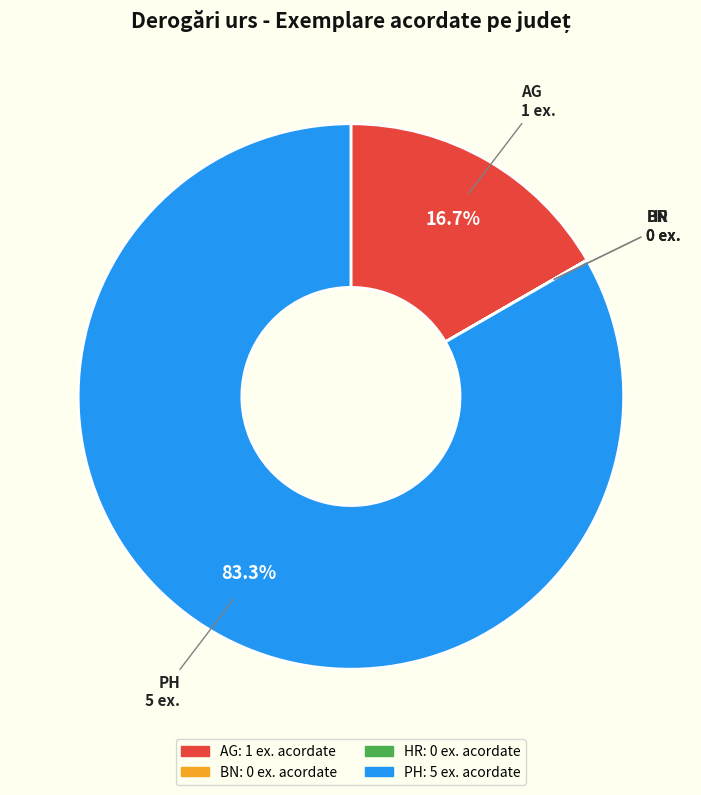

Which category has the biggest portion of the pie?

PH